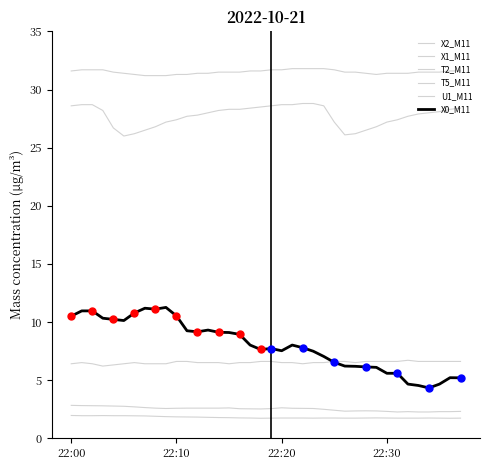

What is the value of the U1_M11 point at the 25th from the left?

6.5